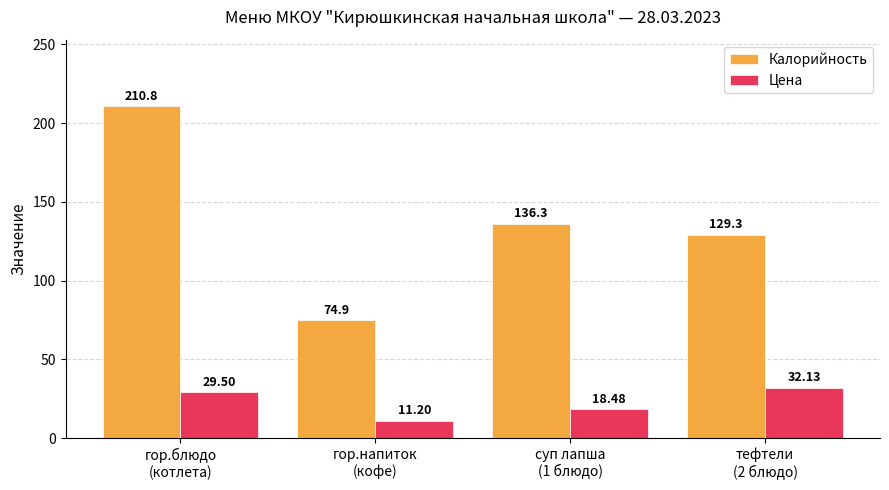

What position from the left is тефтели
(2 блюдо)?

4